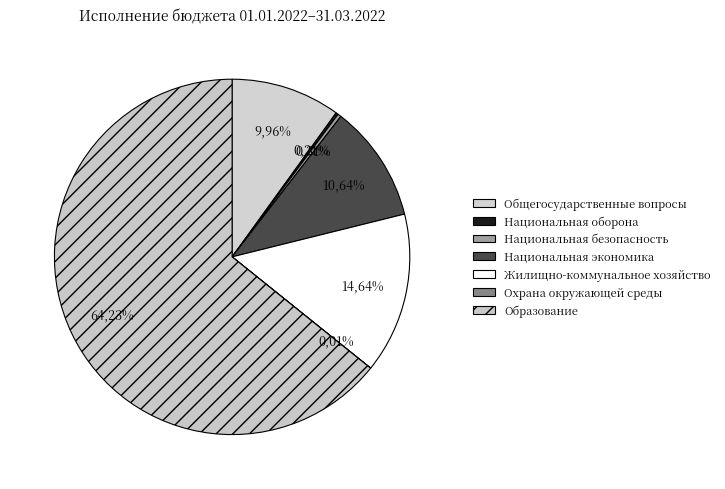

What percentage is NOT represented by Охрана окружающей среды?

100.0%